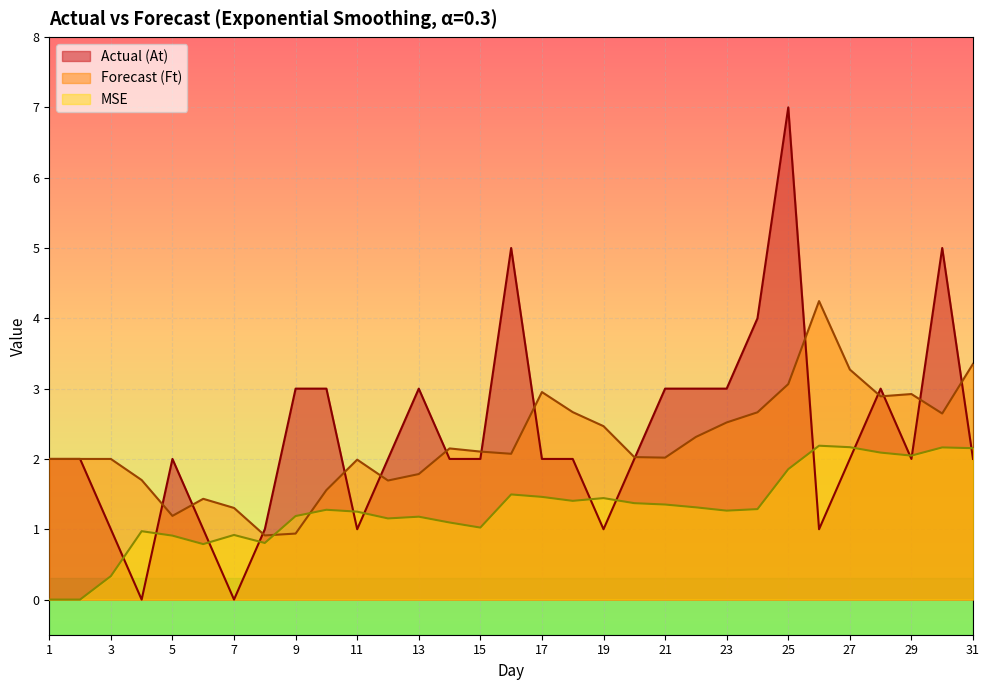

Between 6 and 14, which series saw the biggest shift?

Actual (At)